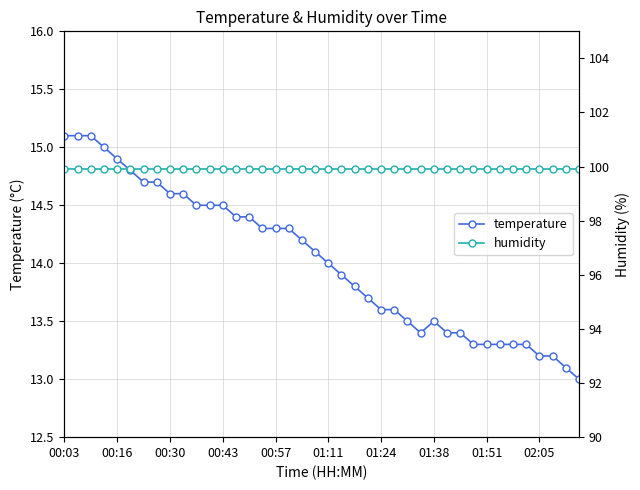

What is the maximum value for temperature?

15.1